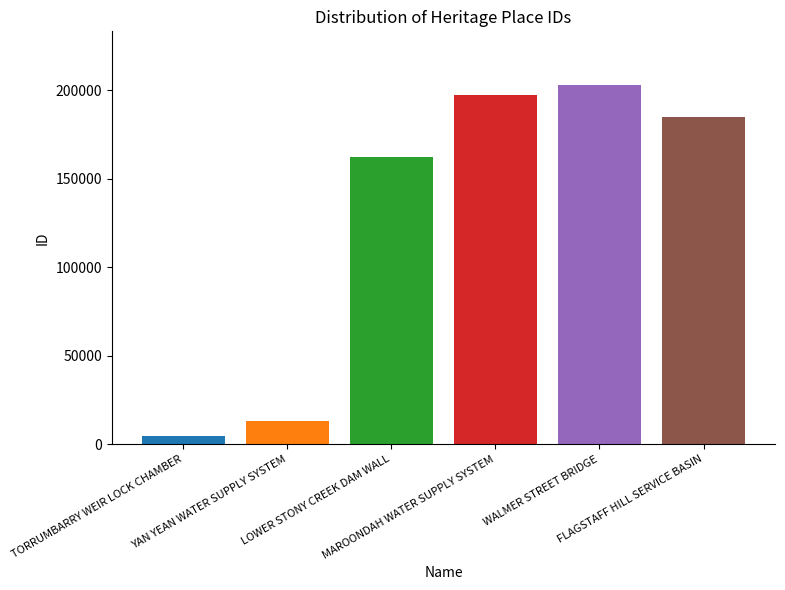

What is the greatest value displayed?

202835